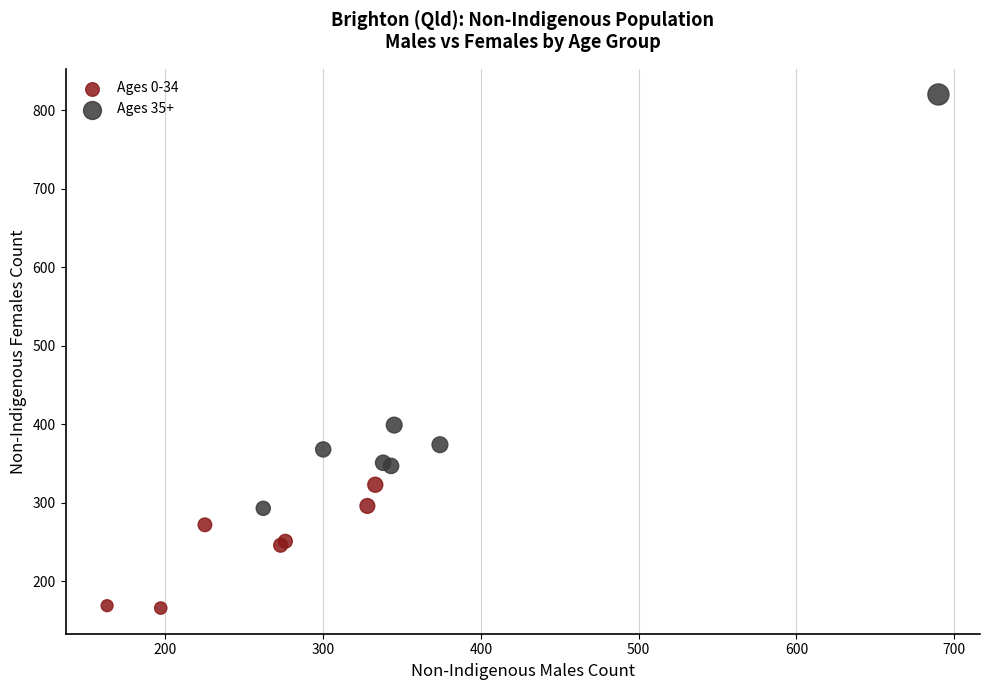

What are all the series names shown in the legend?

Ages 0-34, Ages 35+